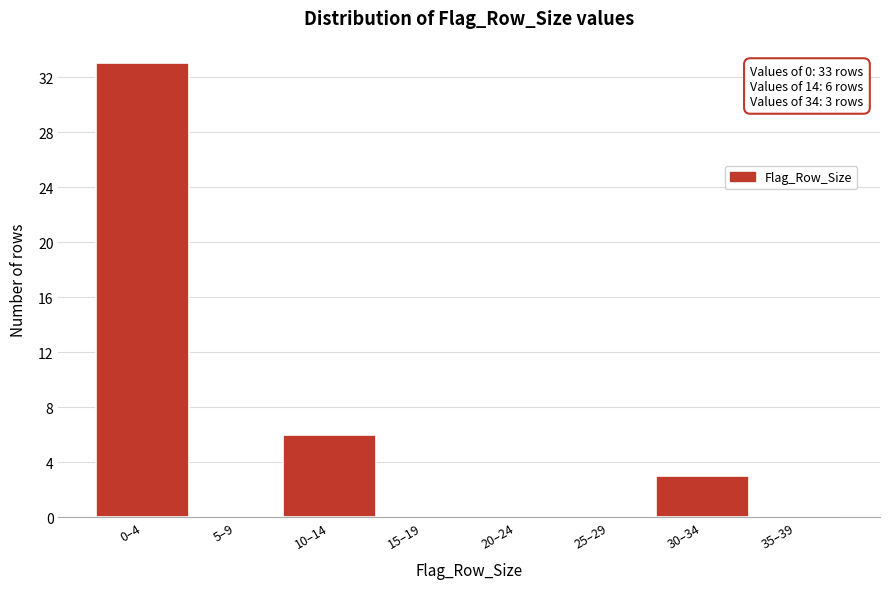

Reading right to left, extract all data points from this chart.

35–39=0	30–34=3	25–29=0	20–24=0	15–19=0	10–14=6	5–9=0	0–4=33